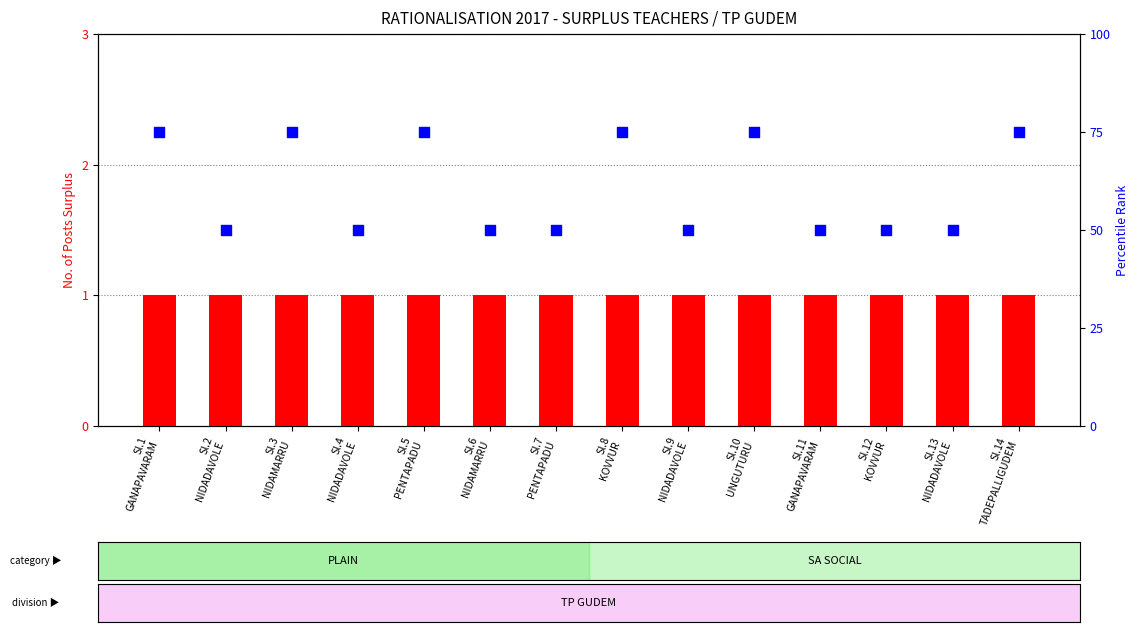

What are all the series names shown in the legend?

count, percentile rank within the sample